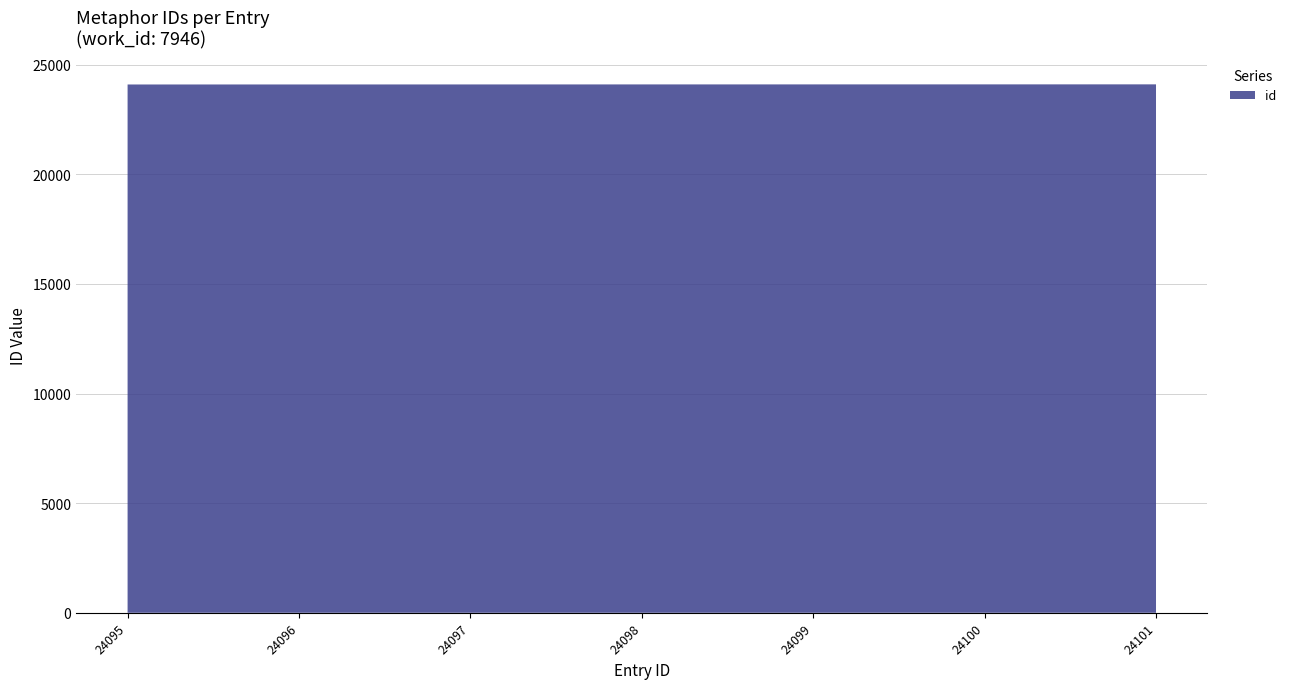

Reading left to right, what are all the values shown in this chart?

24095	24096	24097	24098	24099	24100	24101